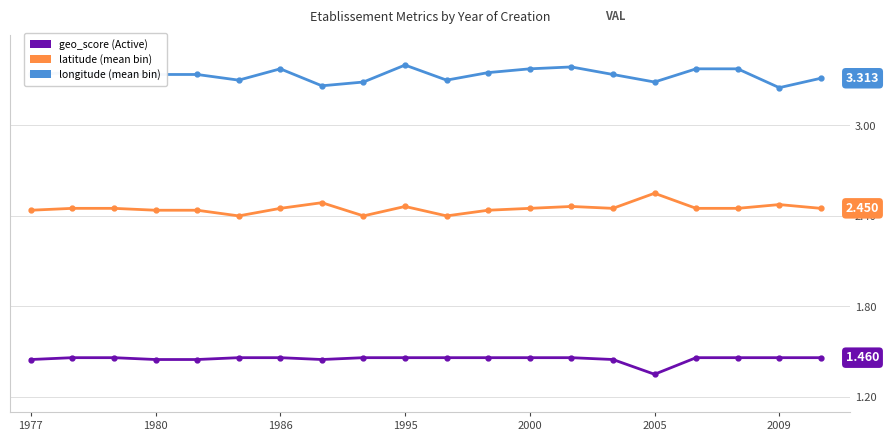

List the series in order of their overall mean, lowest first.

geo_score (Active), latitude (mean bin), longitude (mean bin)